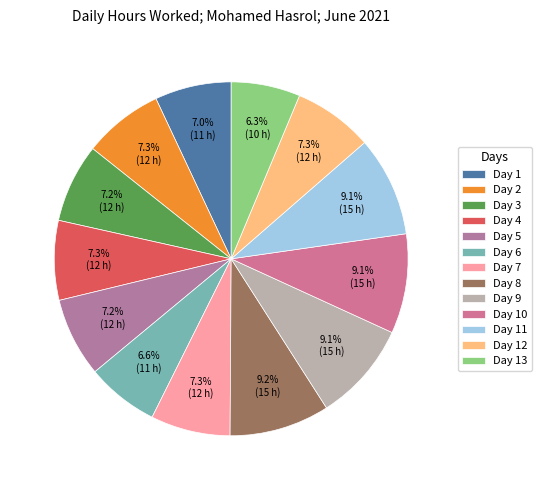

What is the smallest slice in the pie chart?

Day 13